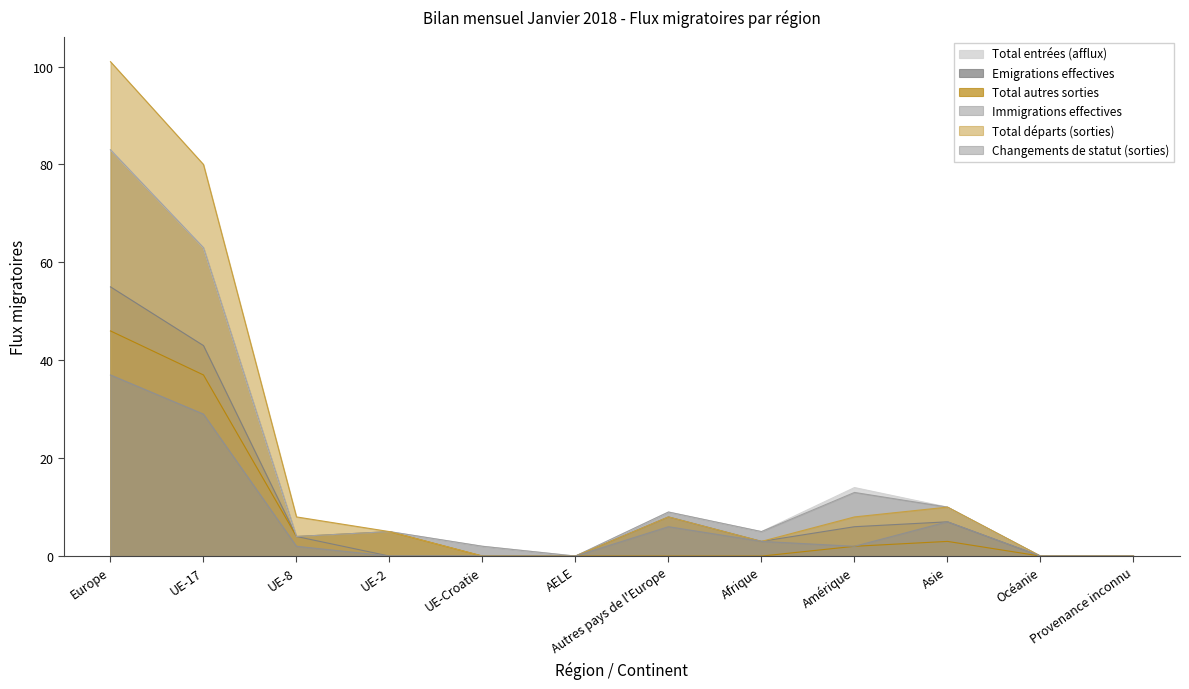

Which series changed the most between UE-Croatie and Provenance inconnu?

Total entrées (afflux)